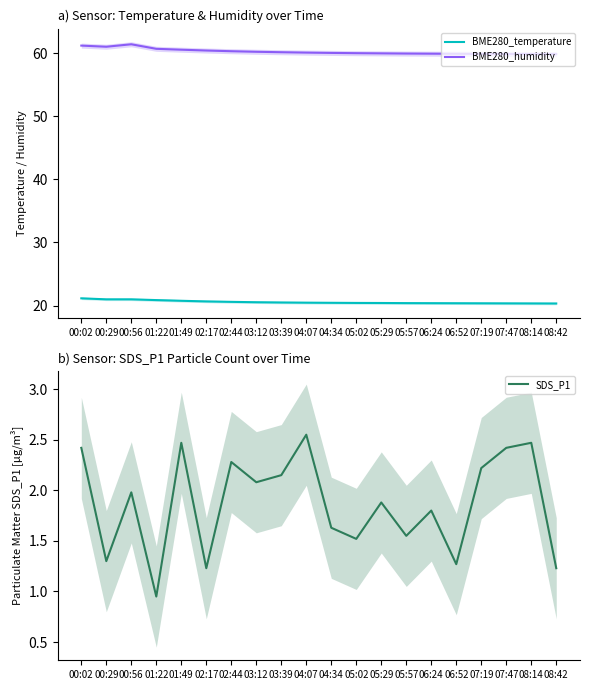

Is it true that BME280_humidity equals 60.5 at 01:49?

True